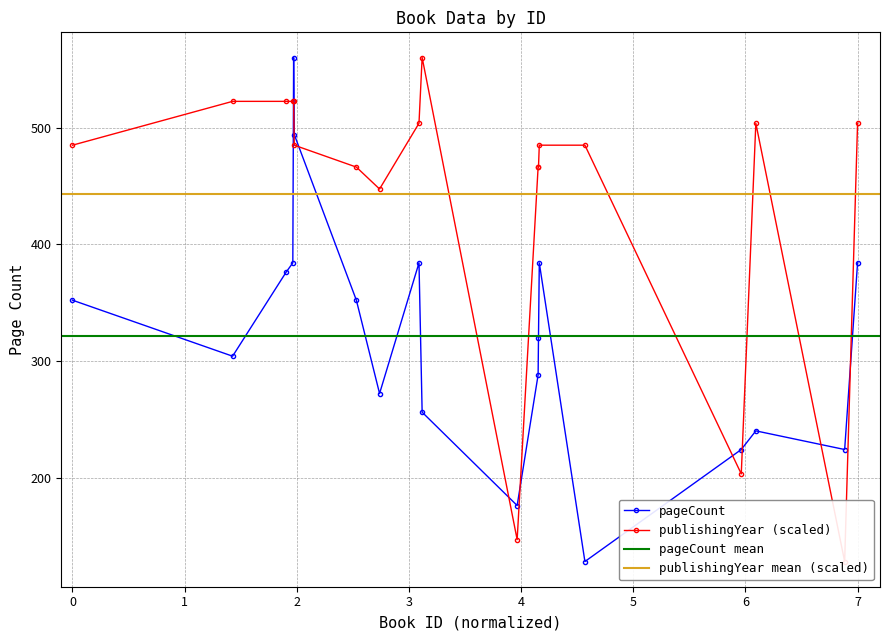

Where is the first local minimum for publishingYear?

9316